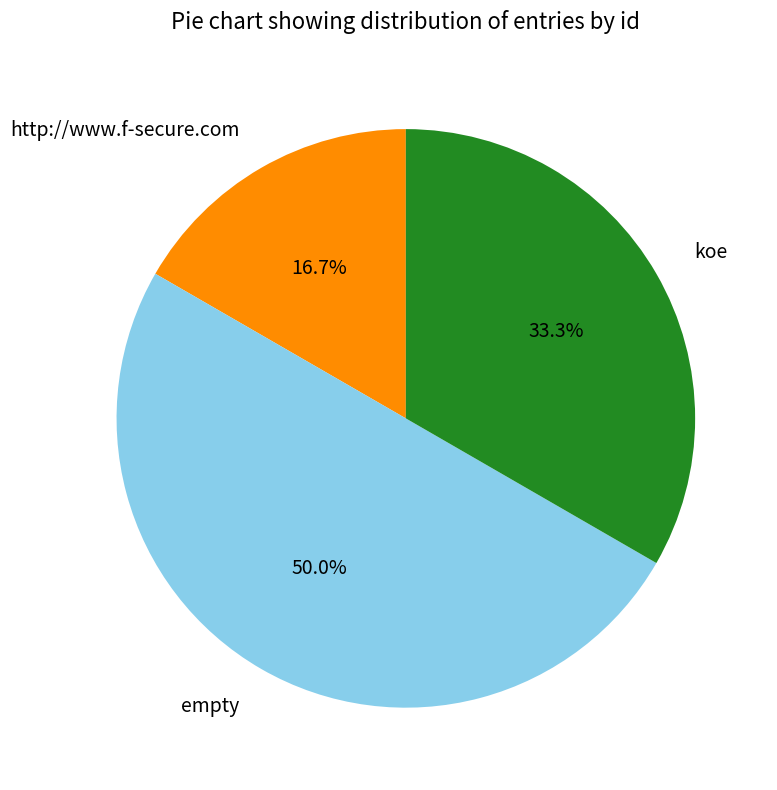

How many slices are in this pie chart?

3